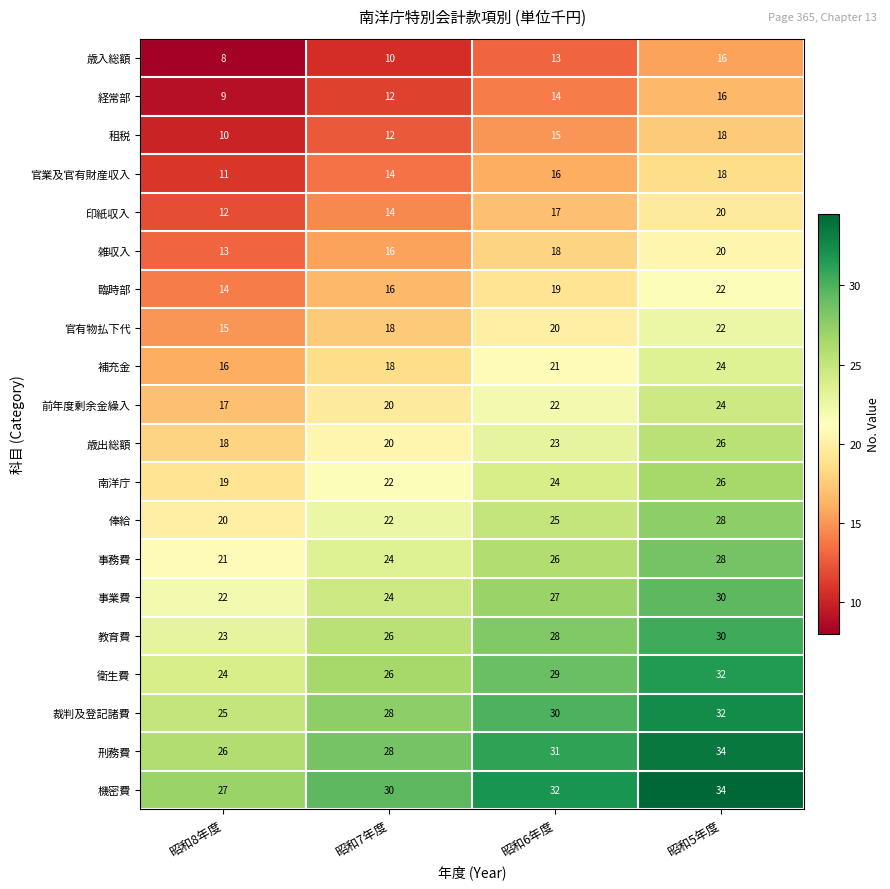

Rank the categories by 刑務費 value from lowest to highest.

昭和8年度, 昭和7年度, 昭和6年度, 昭和5年度